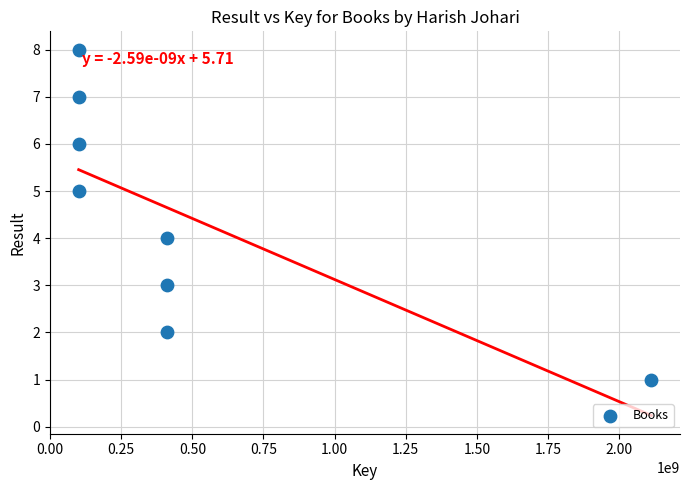

What is the range of X values (max minus min)?

2012752556